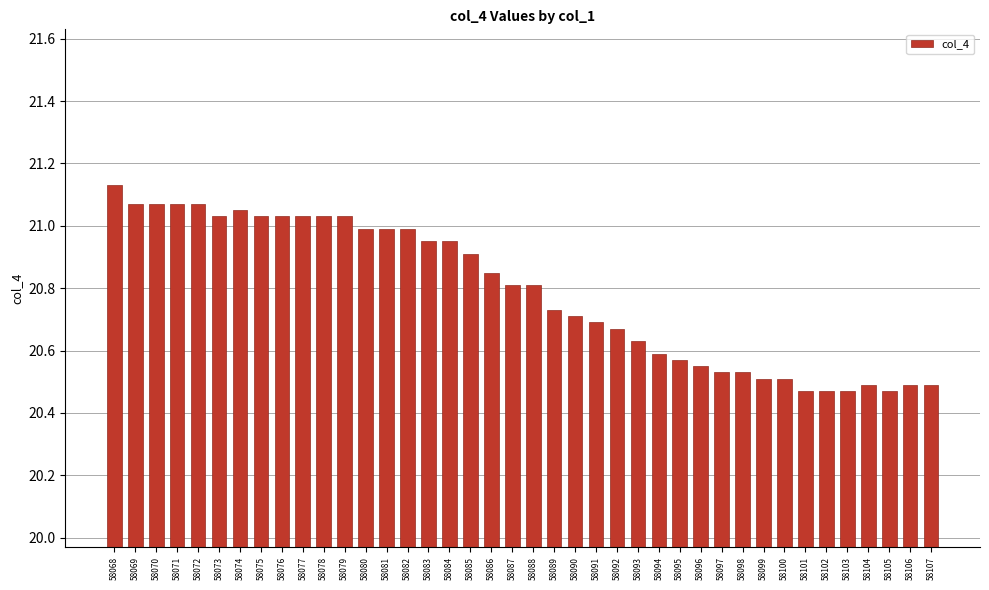

Does the chart contain any negative values?

No